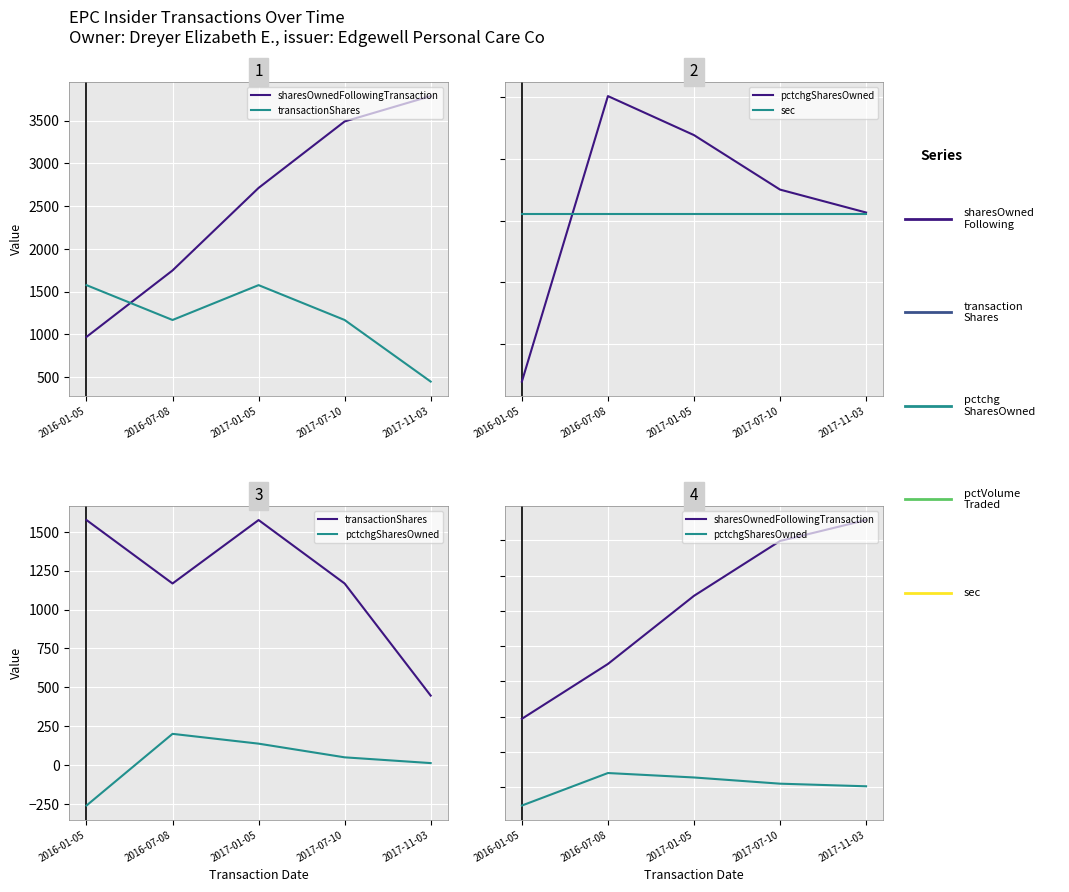

Is this an area chart (filled region under the line)?

No